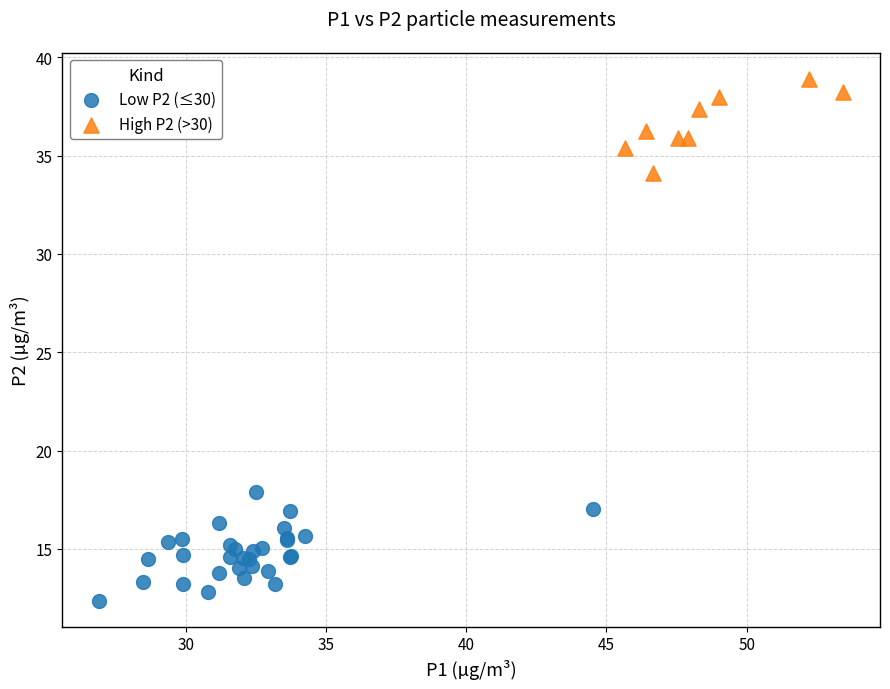

Which series contains the highest Y value?

High P2 (>30)